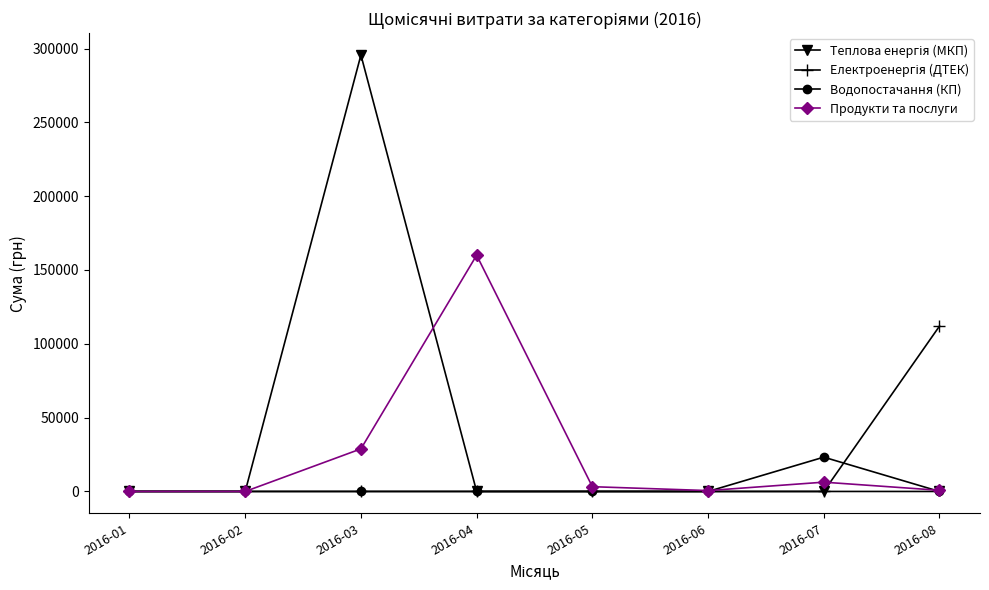

True or false: Продукти та послуги has more than 2 points higher than both neighbors.

False